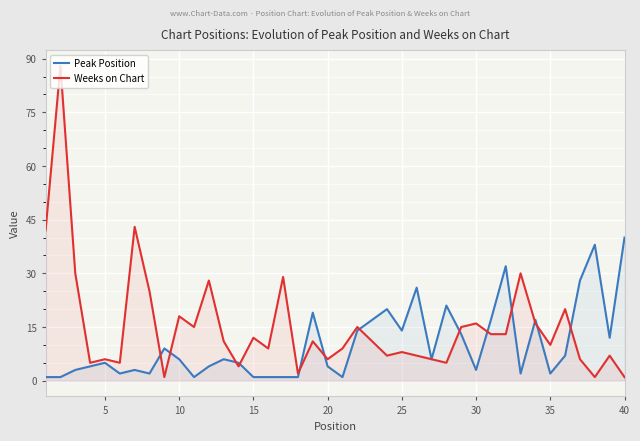

True or false: Weeks on Chart has a value of 18 at 10.

True